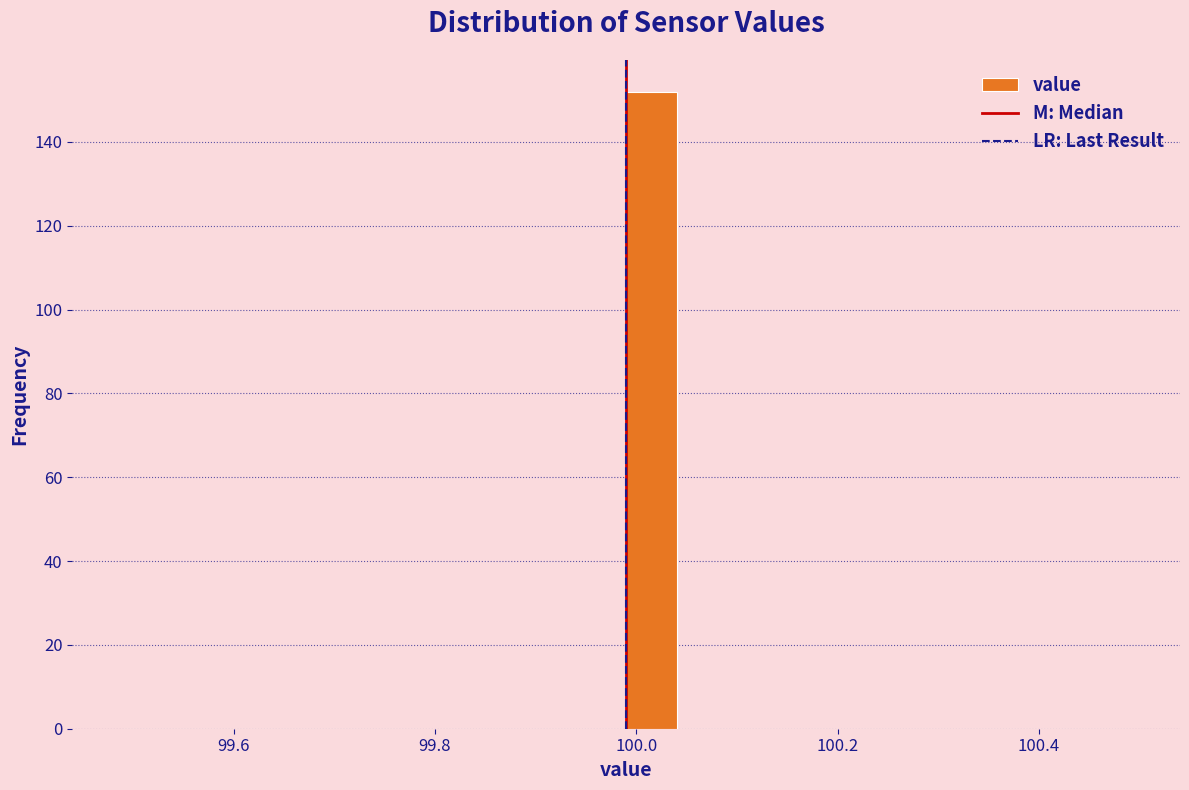

Around what value on the x-axis is the tallest bar? Give the approximate position of its centre, as read against the axis.

100.02